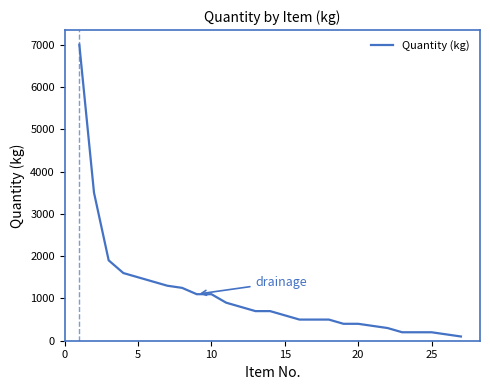

What is the greatest value displayed?

7000